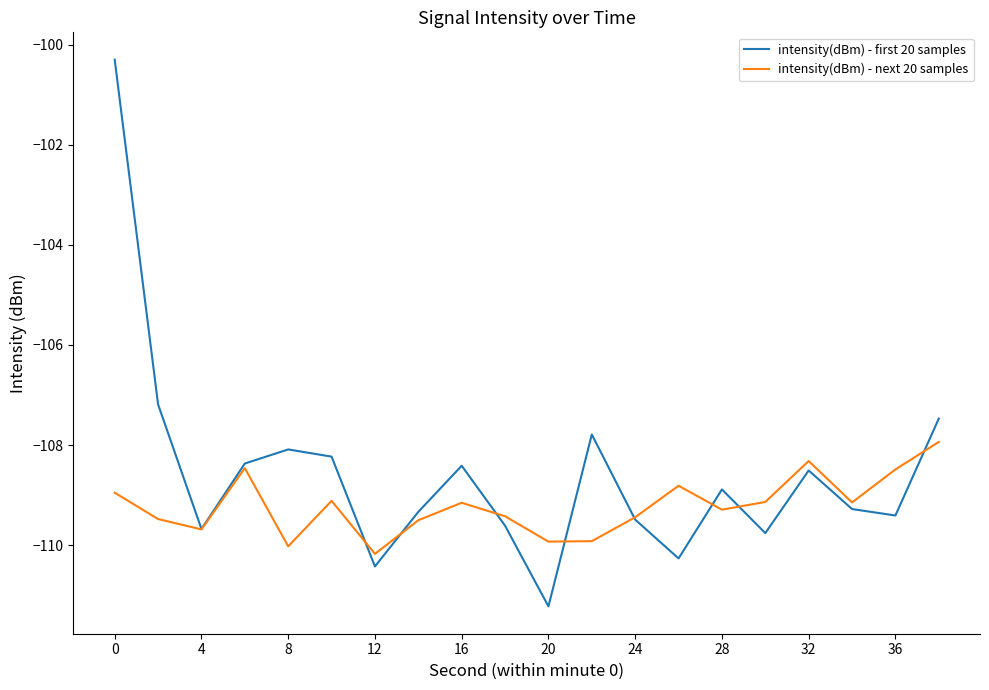

Which series has the widest spread of values?

intensity(dBm) - first 20 samples